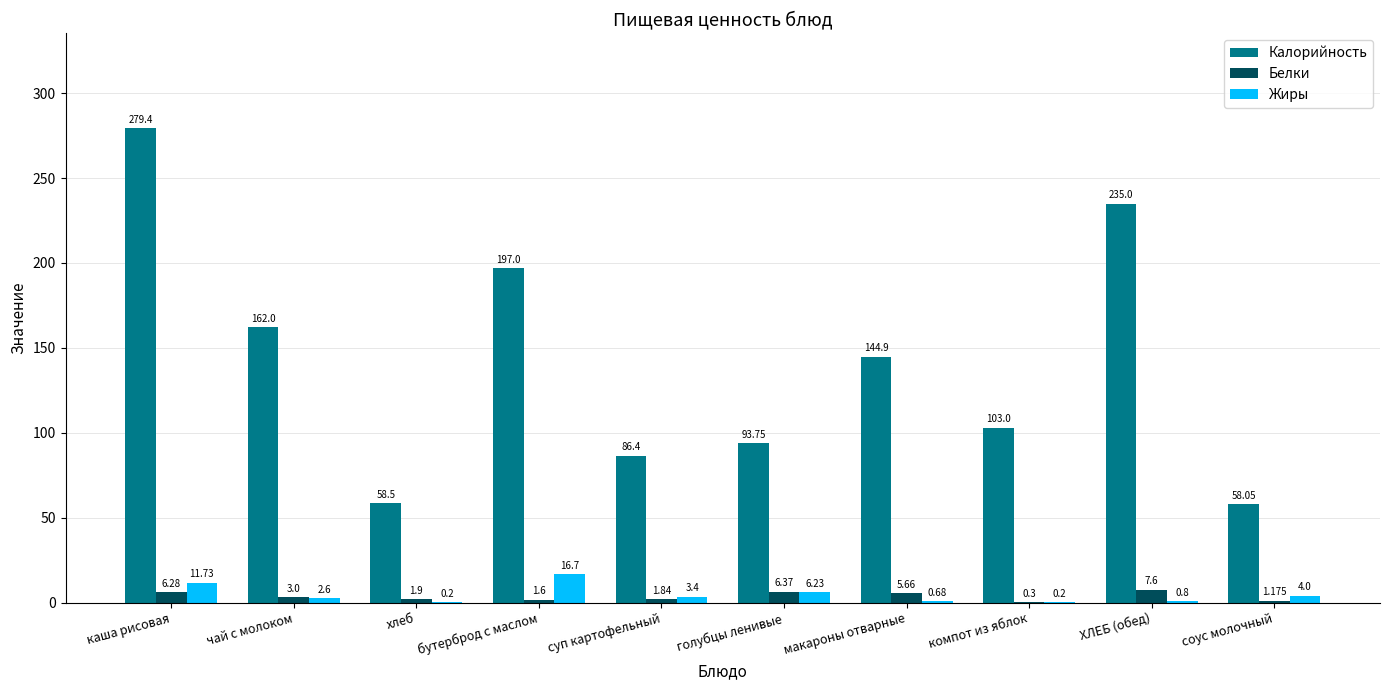

Where is Жиры nearest to the value 8?

голубцы ленивые